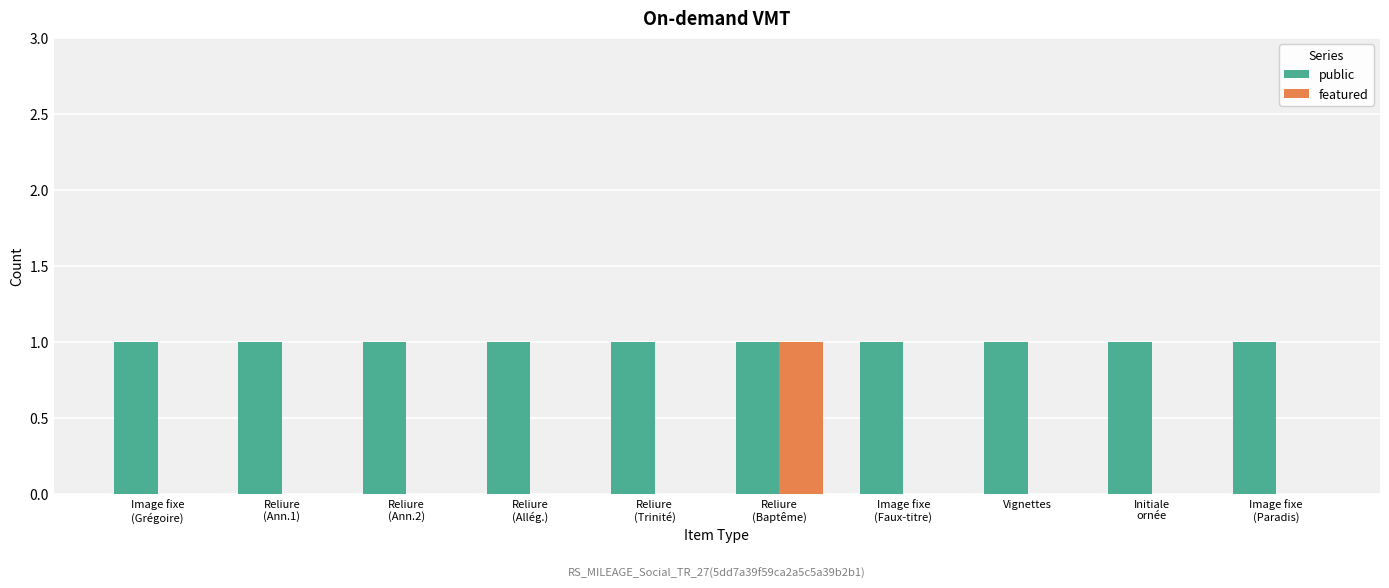

Which series has the largest total across all categories?

public